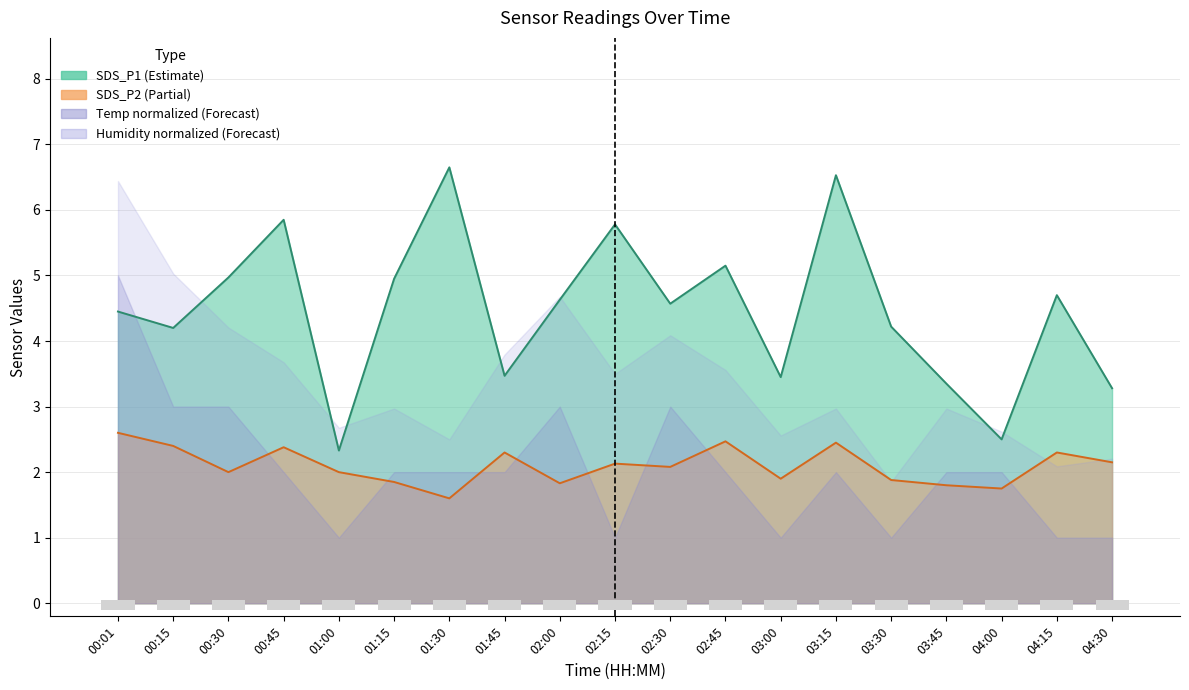

What is the total value across all series at 00:30?

7.0